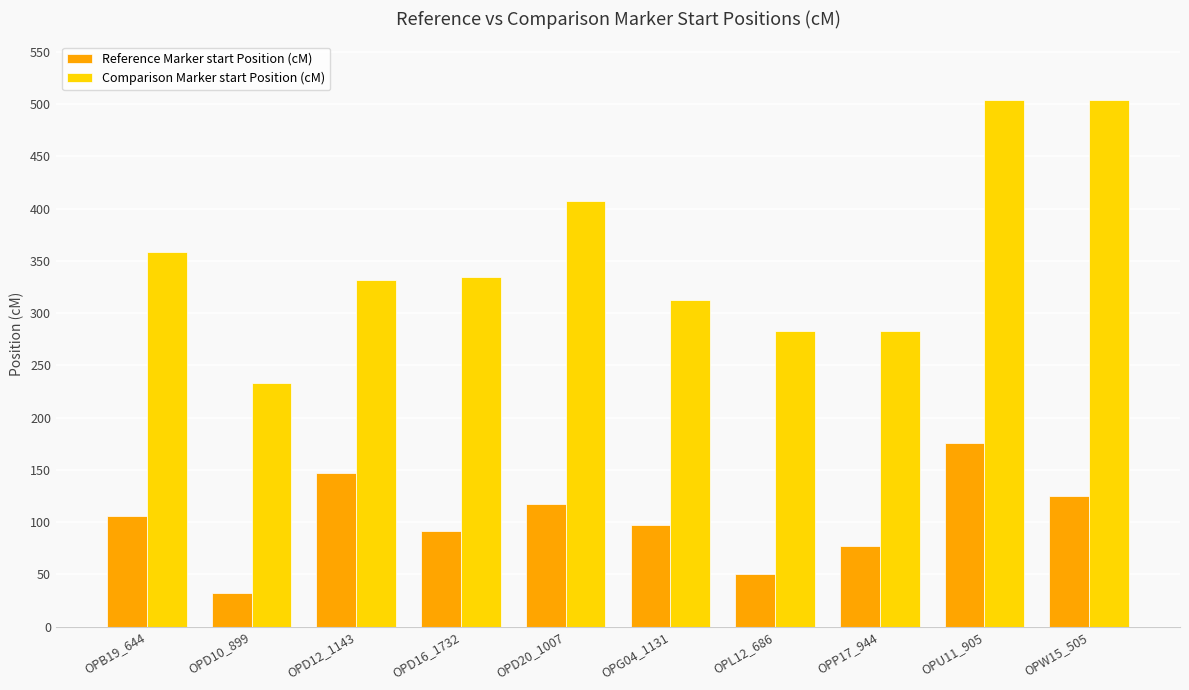

How many data points does each series have?

10